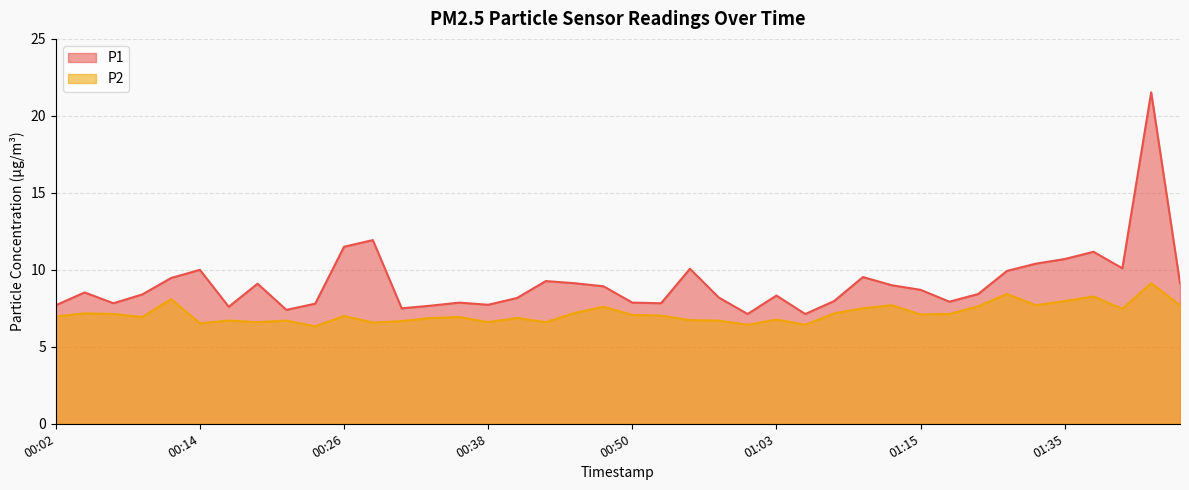

At which label is P2 closest to 7?

00:26